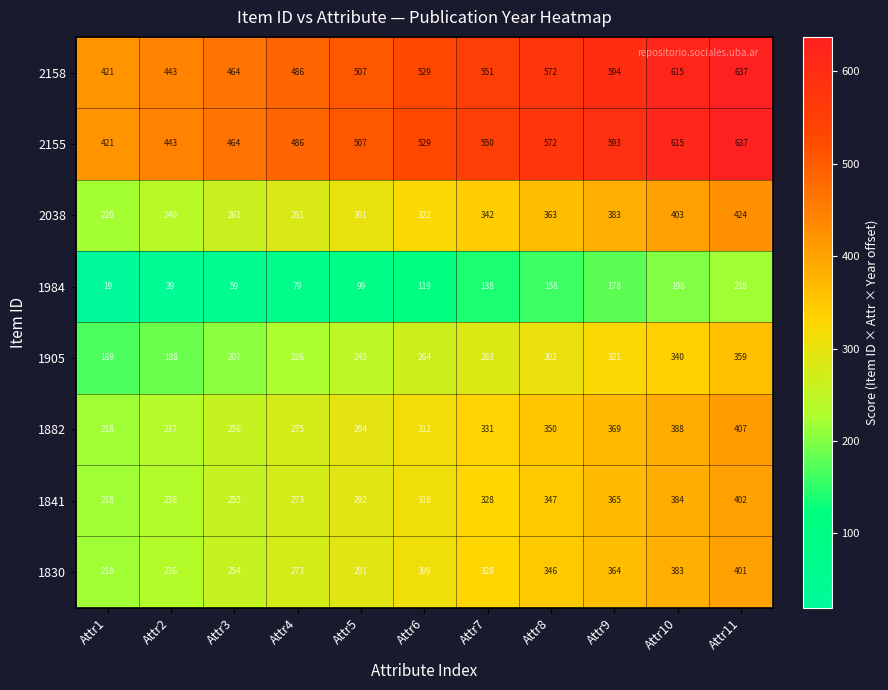

At how many categories does at least one series exceed 373?

11